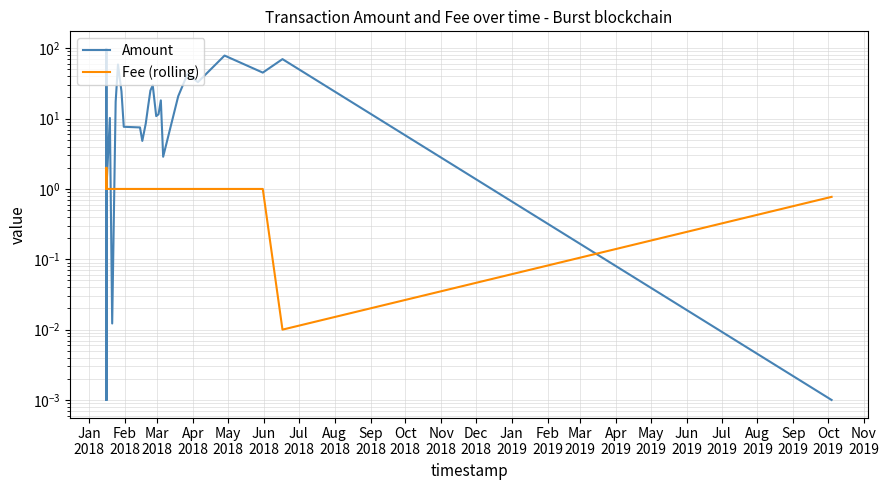

At how many categories does at least one series exceed 2?

22